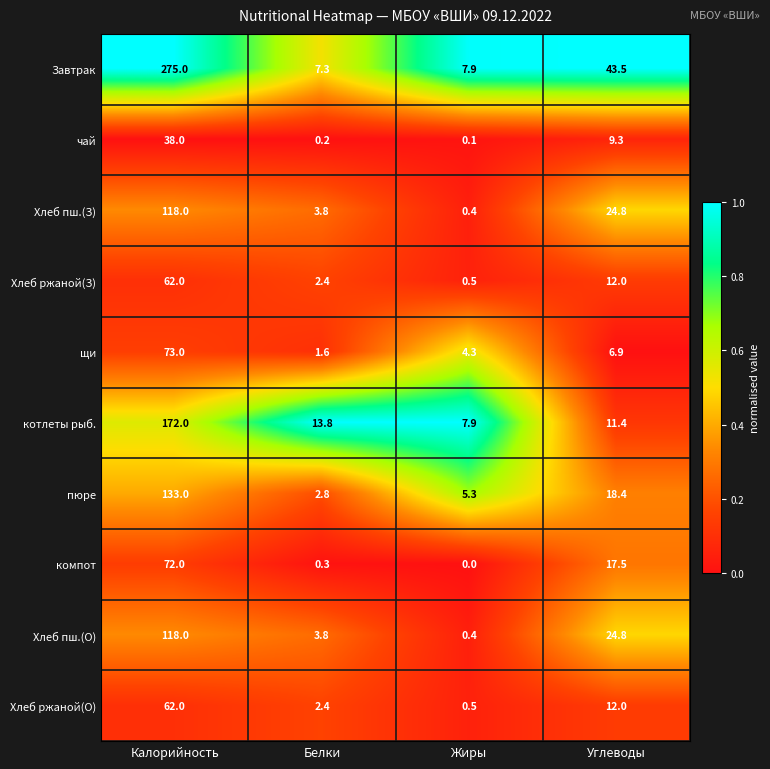

Which series has the largest total across all categories?

Завтрак